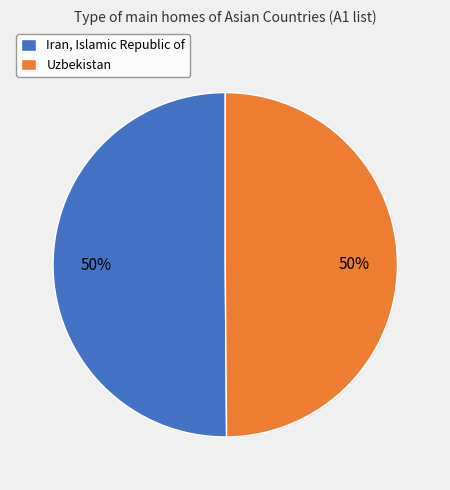

What is the ratio of the value at Uzbekistan to the value at Iran, Islamic Republic of?

1.0